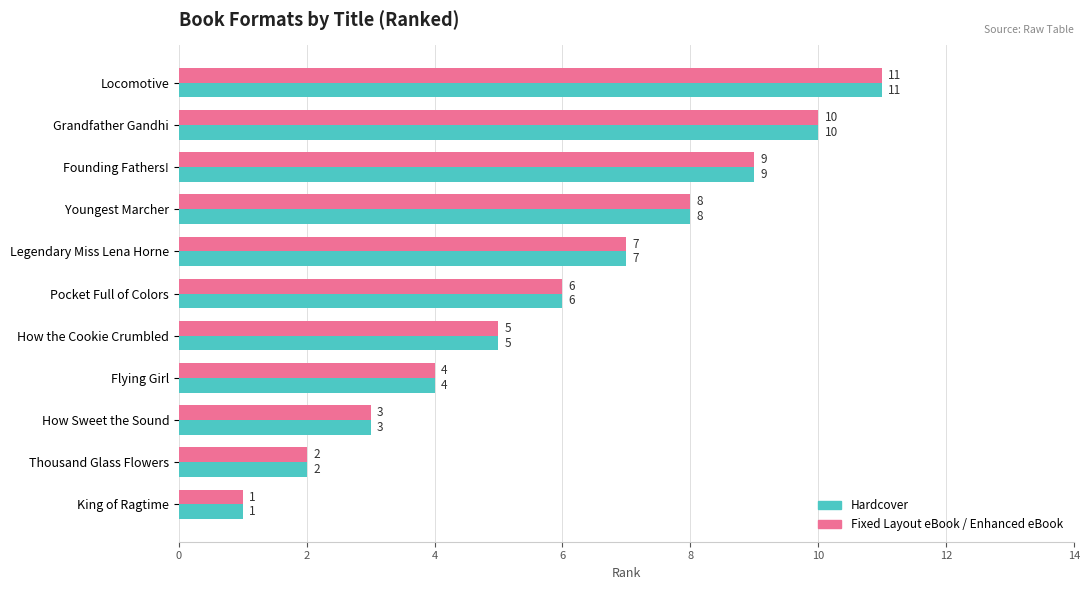

Rank the categories by Hardcover value from lowest to highest.

King of Ragtime, Thousand Glass Flowers, How Sweet the Sound, Flying Girl, How the Cookie Crumbled, Pocket Full of Colors, Legendary Miss Lena Horne, Youngest Marcher, Founding Fathers!, Grandfather Gandhi, Locomotive